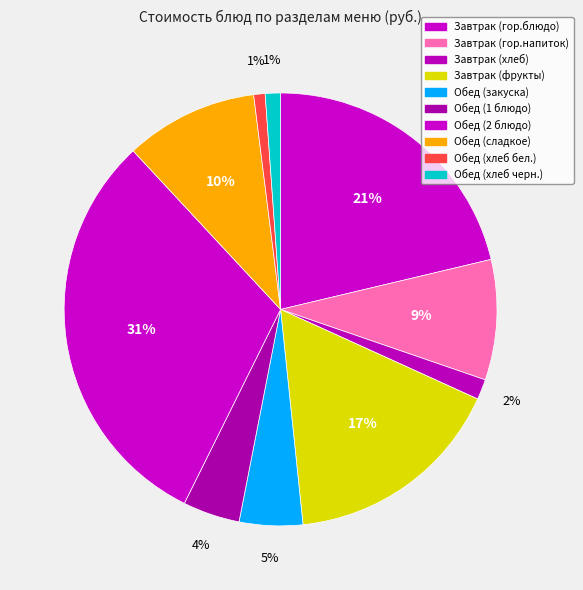

What portion of the pie excludes Завтрак (гор.блюдо)?

78.7%